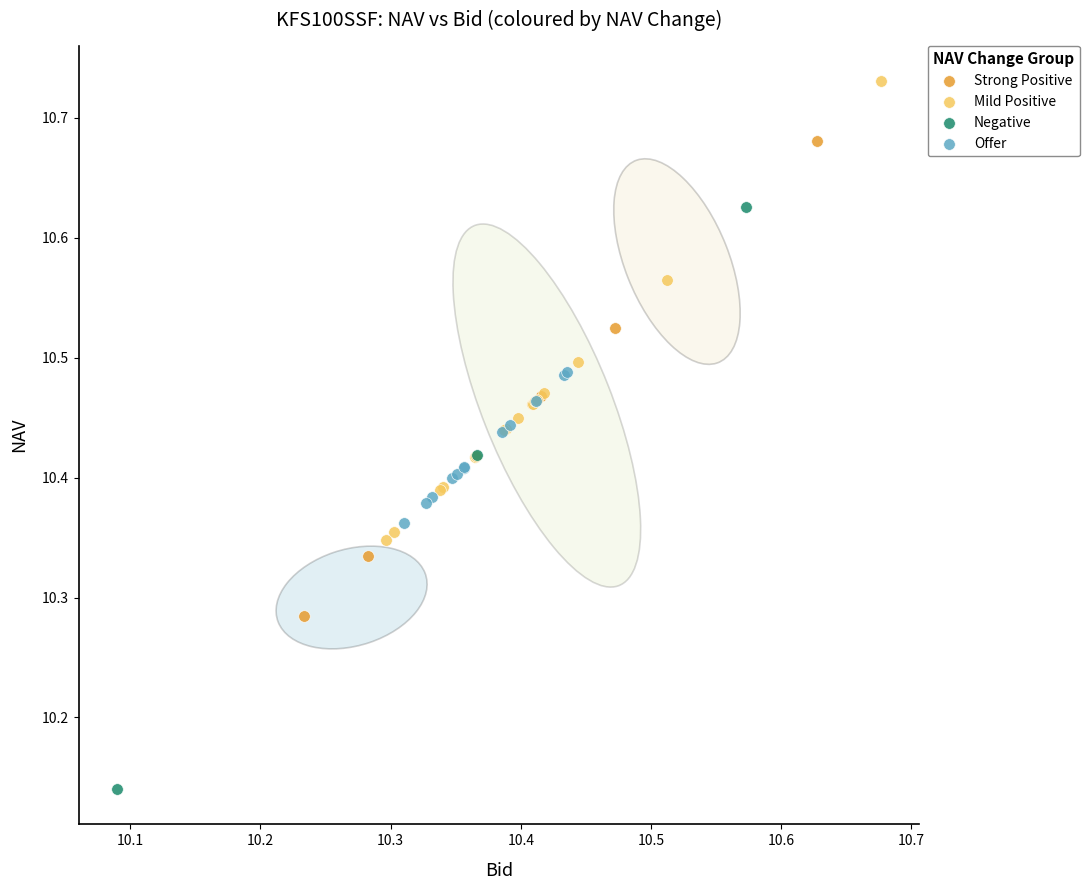

Which series contains the lowest Y value?

Negative